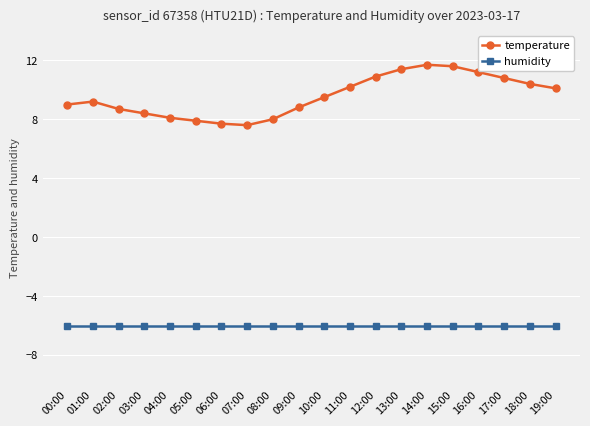

What is the maximum value for humidity?

-6.0